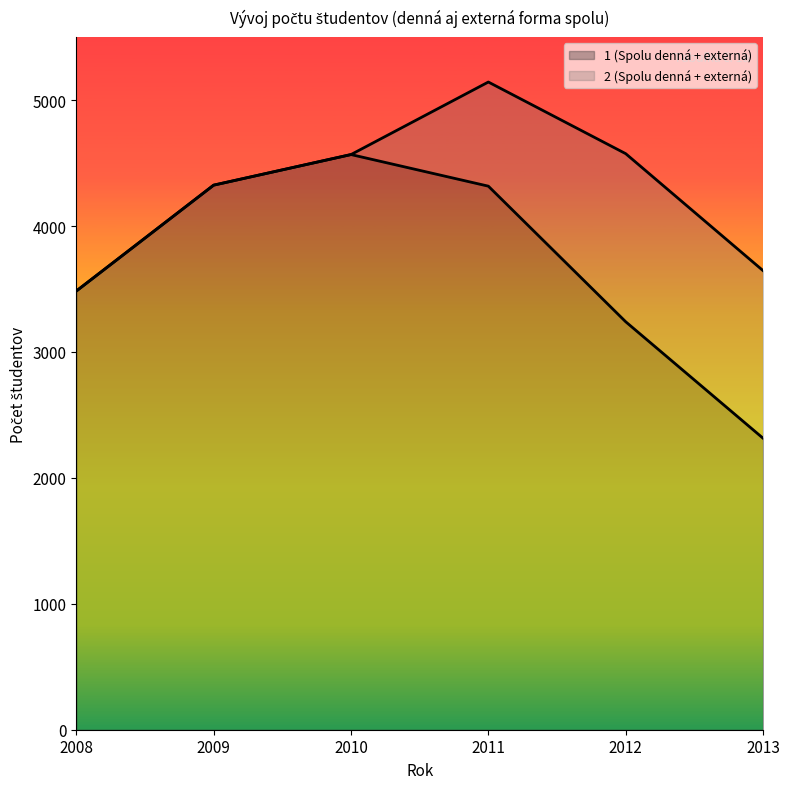

How many lines are shown in the chart?

2